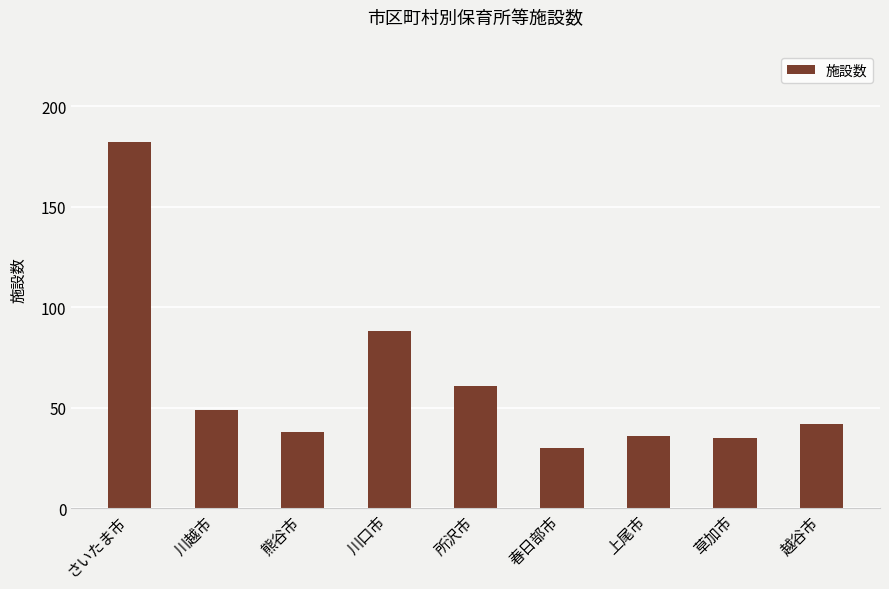

Which has a higher value, 草加市 or 春日部市?

草加市